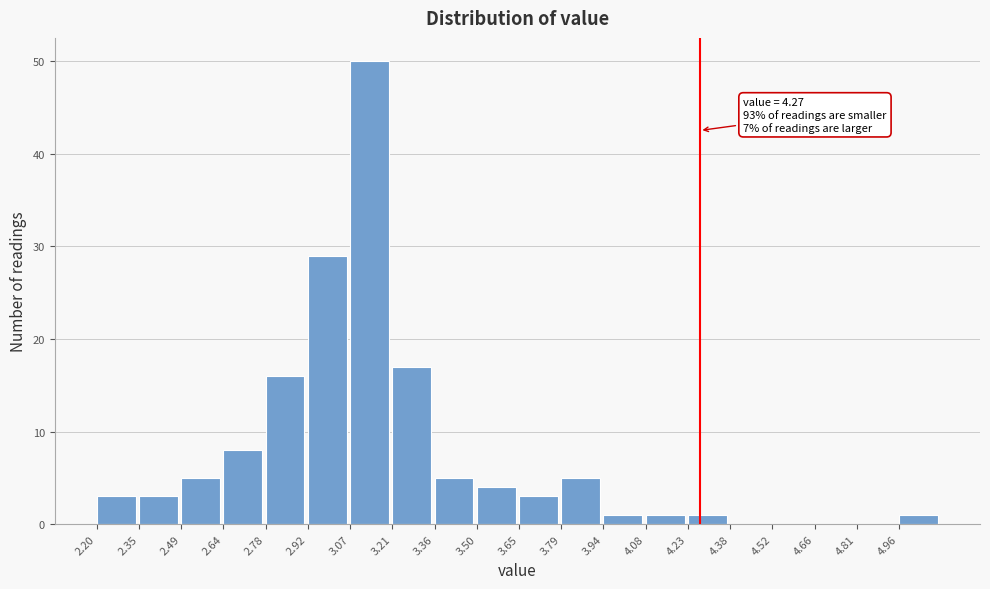

Which range on the x-axis has the tallest bar?

3.070 to 3.215